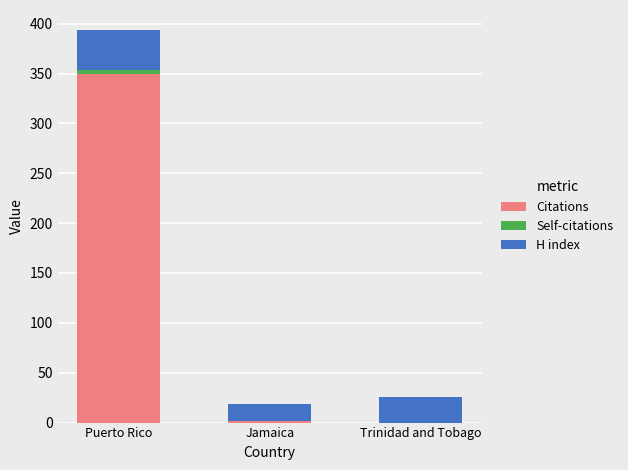

At which category is the sum across all series the highest?

Puerto Rico